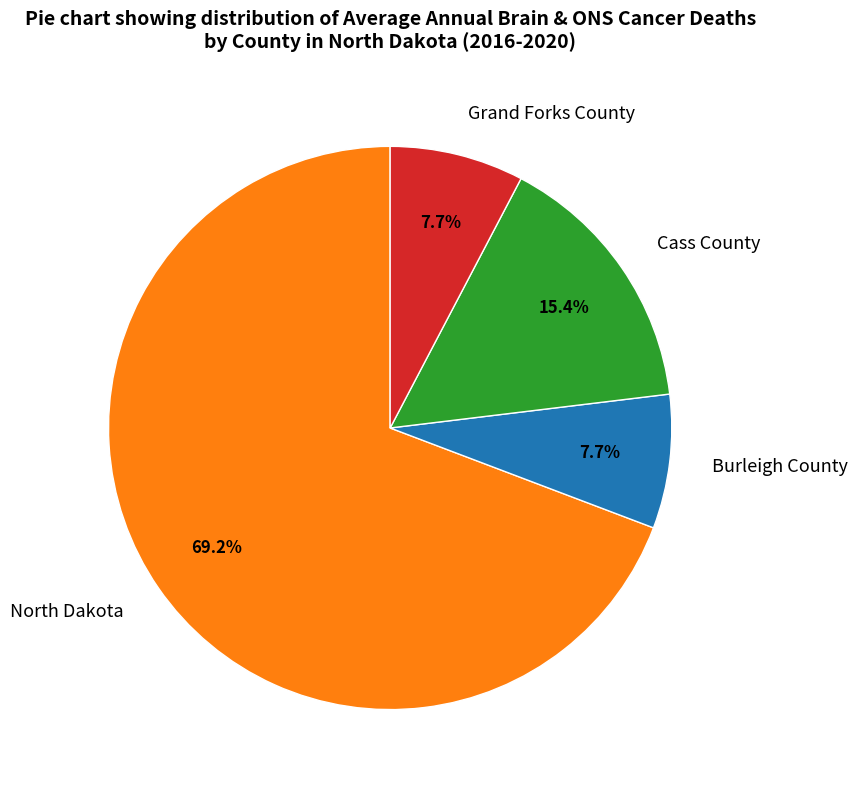

What percentage is the Cass County slice, to the nearest percent?

15%